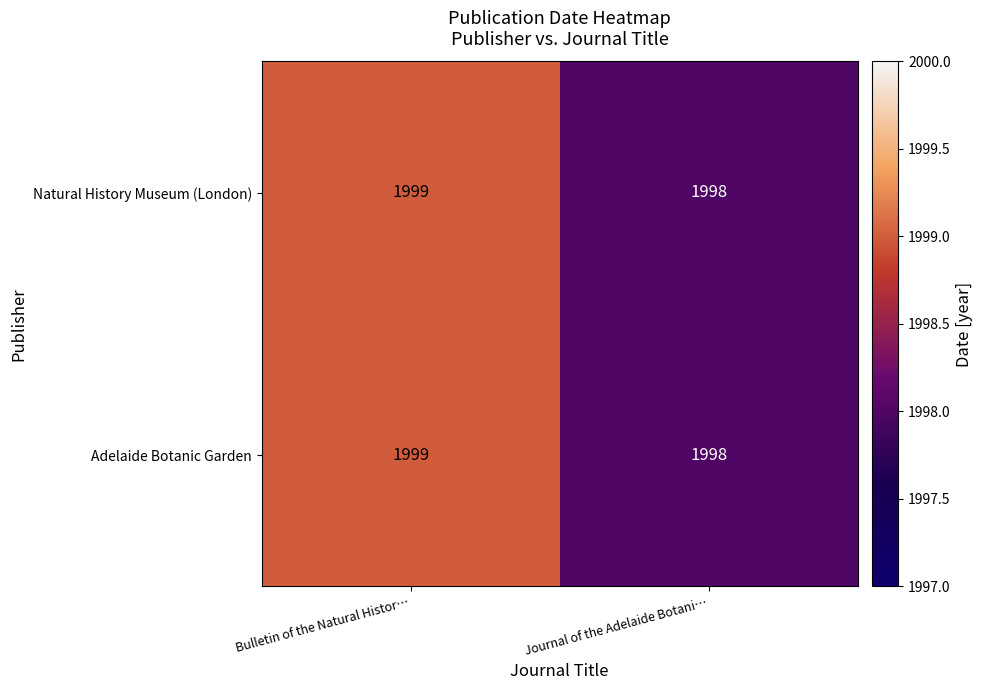

What is the sum of all Adelaide Botanic Garden values?

3997